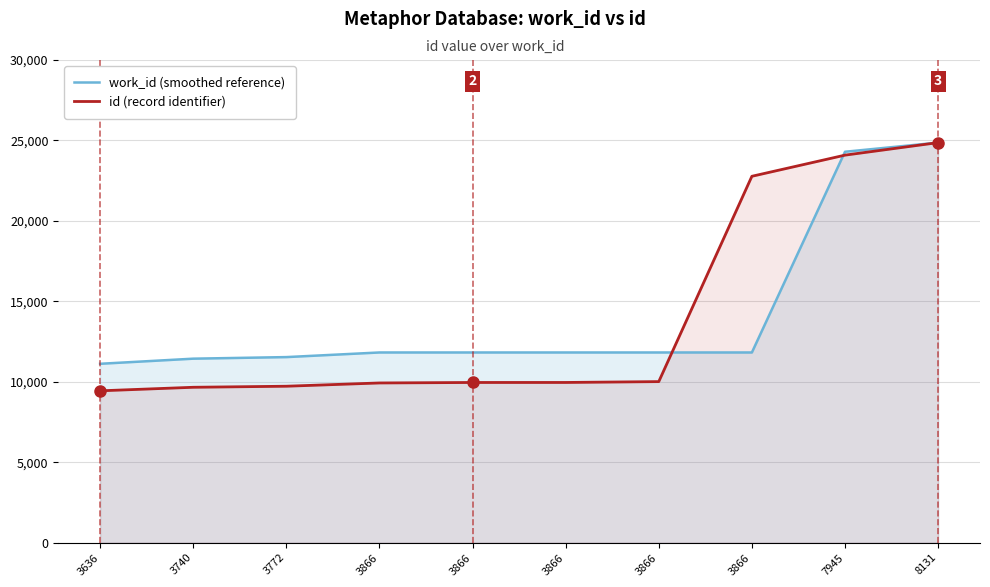

What is the difference between the maximum and minimum values in the work_id (smoothed reference) series?

13746.5